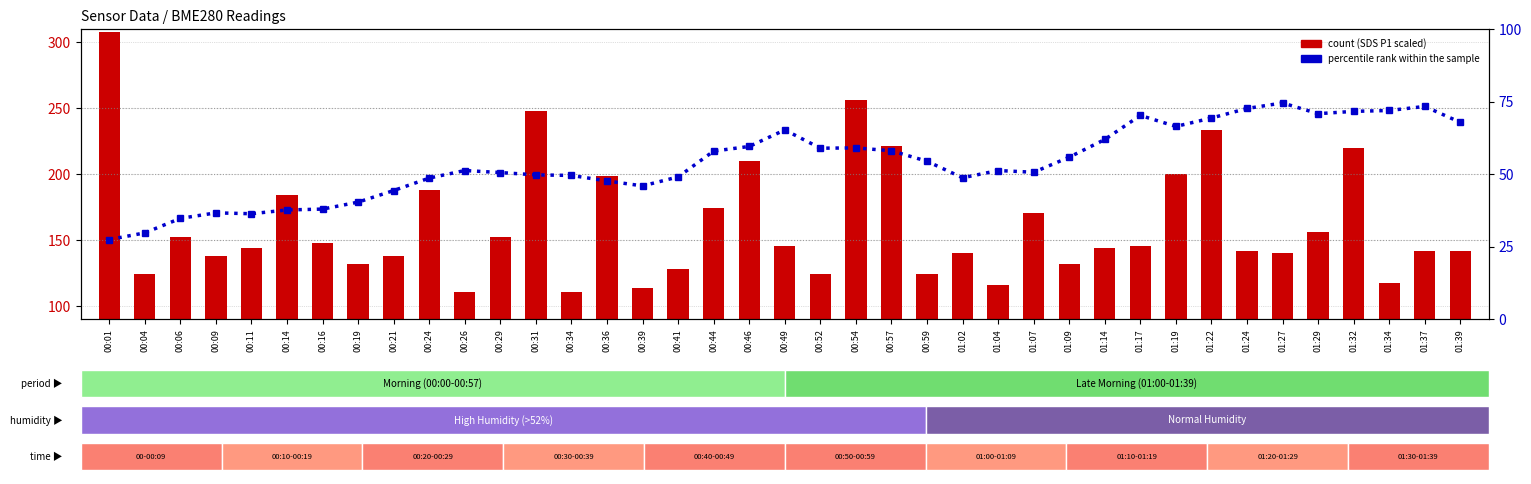

The count series shows 175.9 at 00:39. True or false?

False